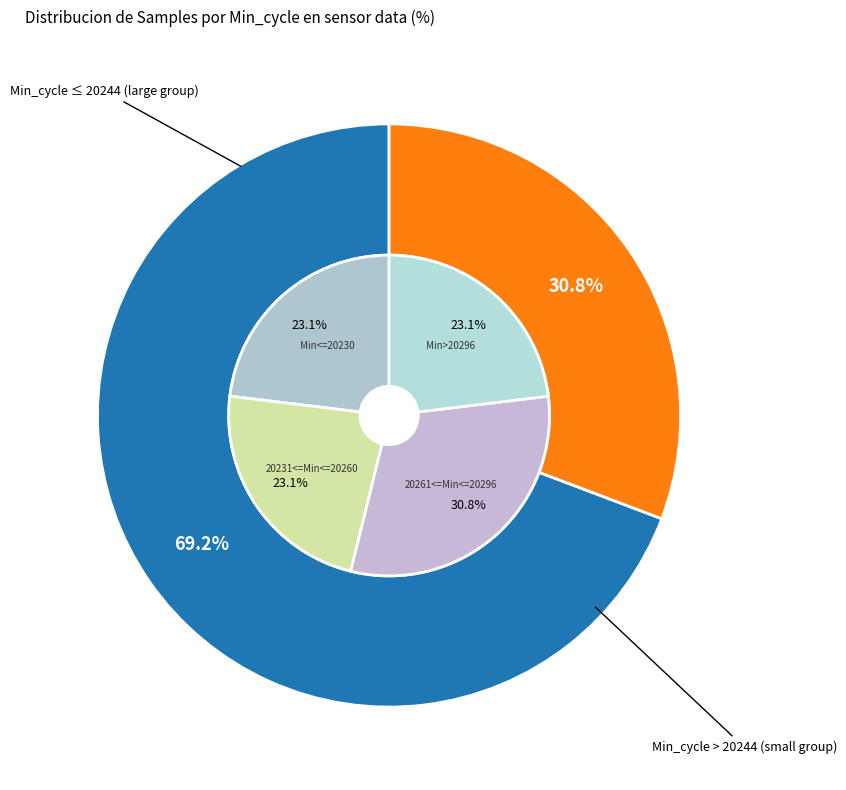

Does 20244 represent more than half of the total?

No